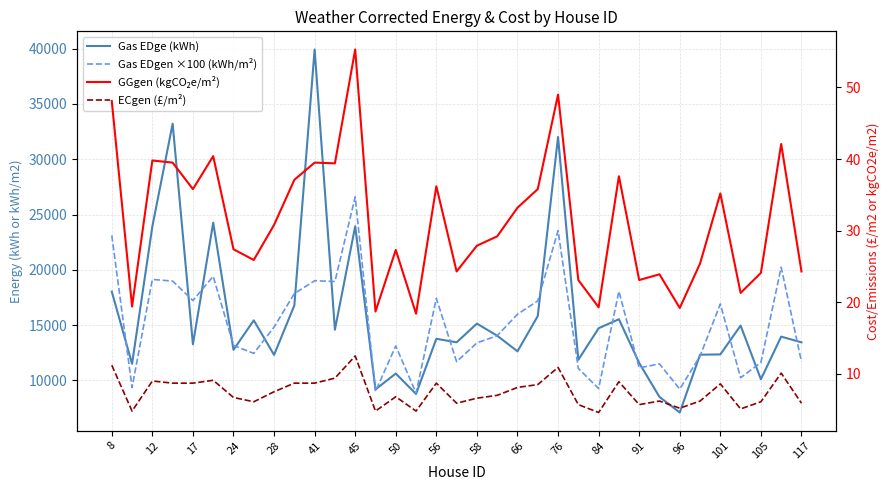

True or false: GGgen (kgCO₂e/m²) and ECgen (£/m²) cross at least once.

False